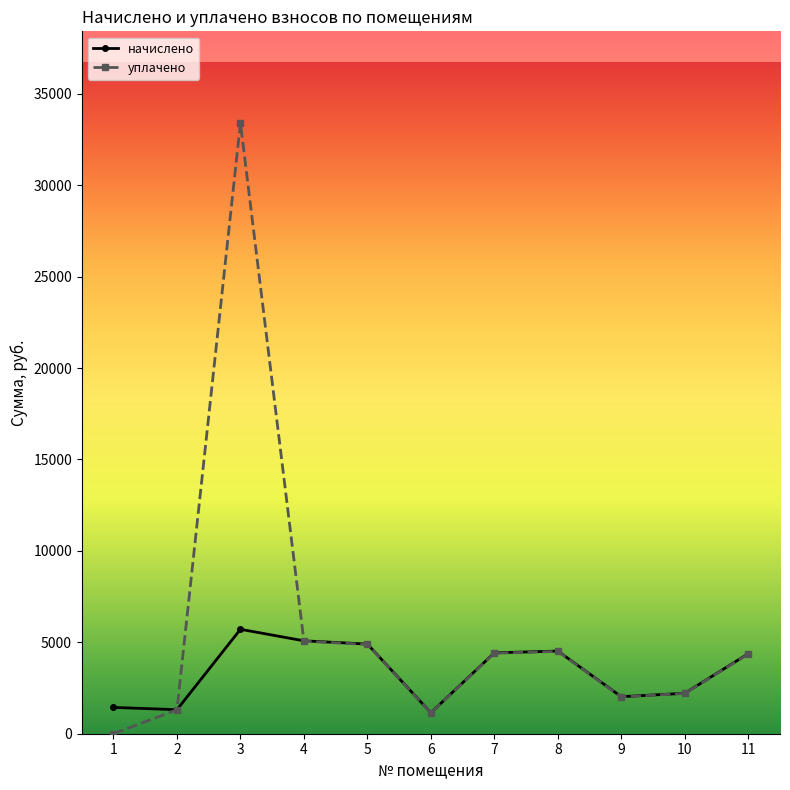

True or false: уплачено and начислено intersect in this chart.

True